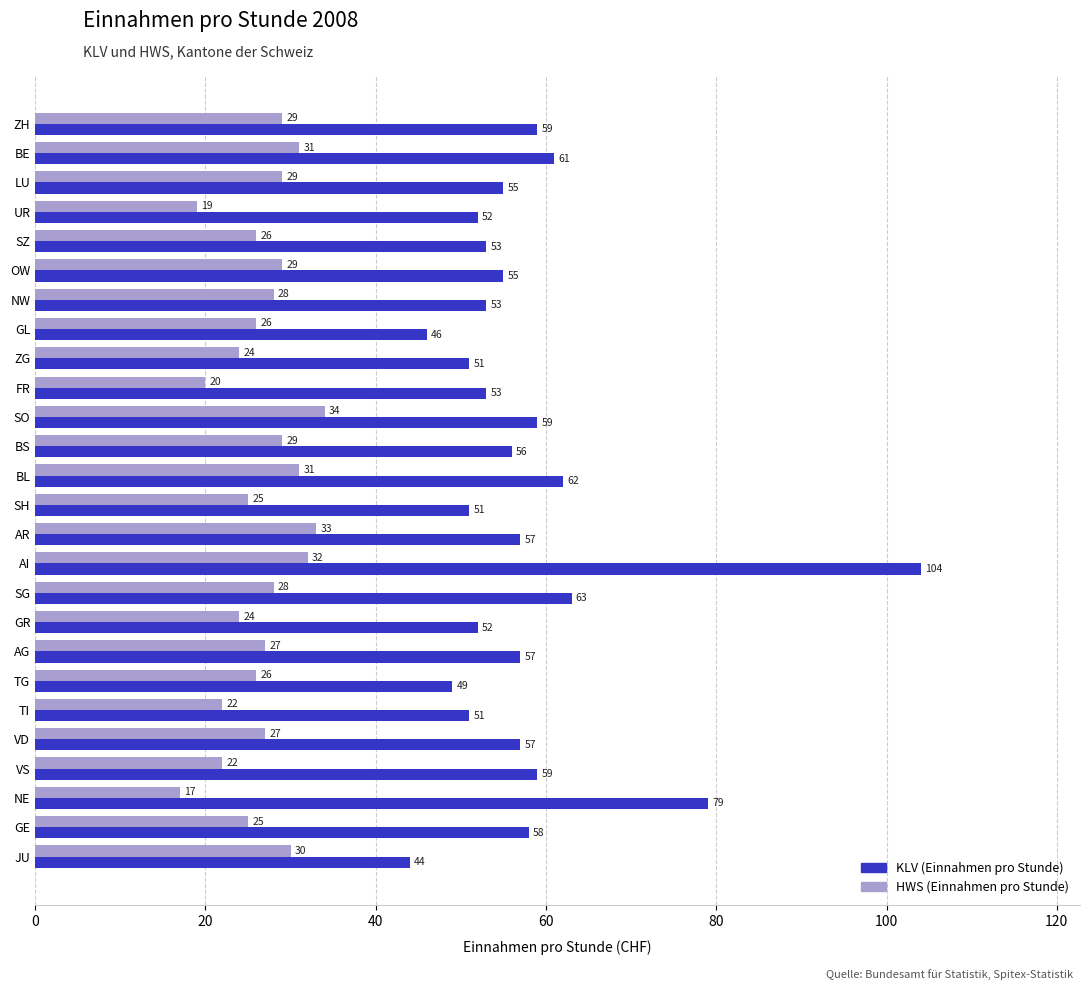

Which series has the largest total across all categories?

KLV (Einnahmen pro Stunde)